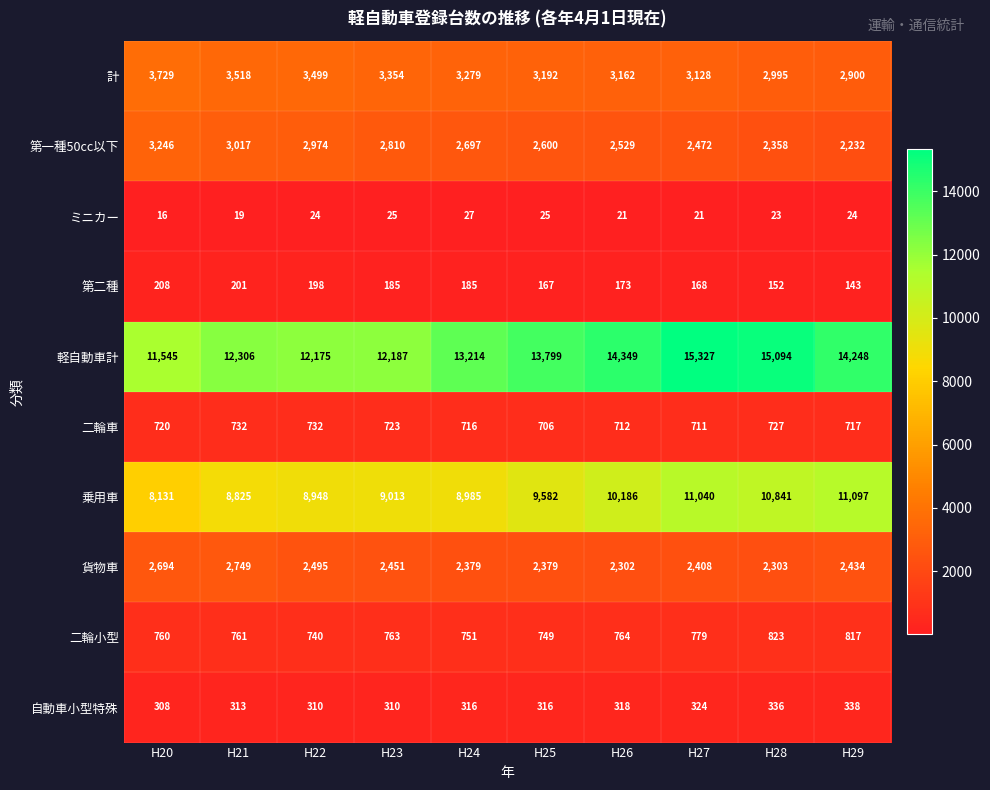

What is the total value across all series at H26?

34516